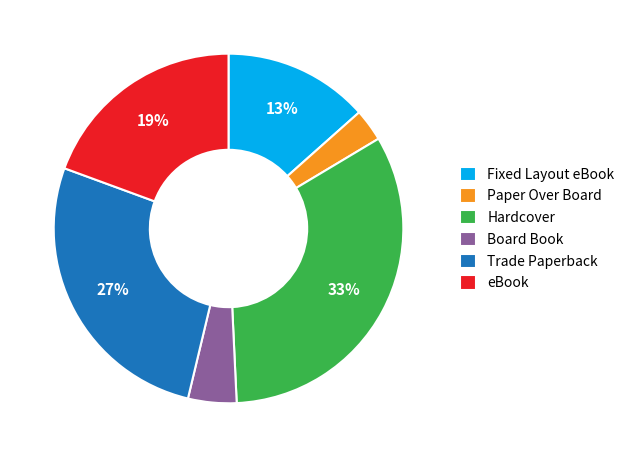

Is it true that Paper Over Board is 3% of the pie?

True